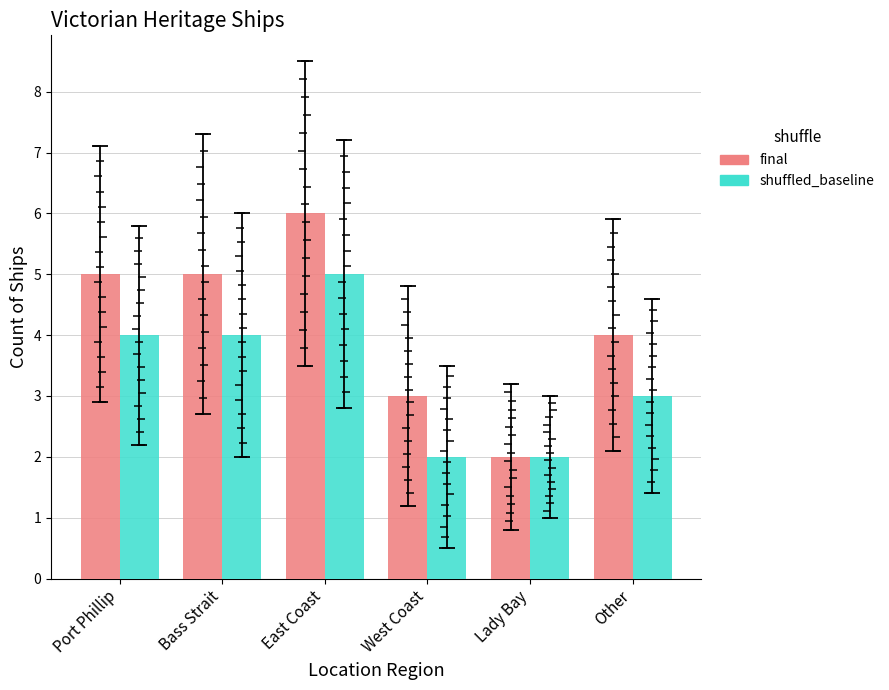

What is the maximum value shown in the chart?

6